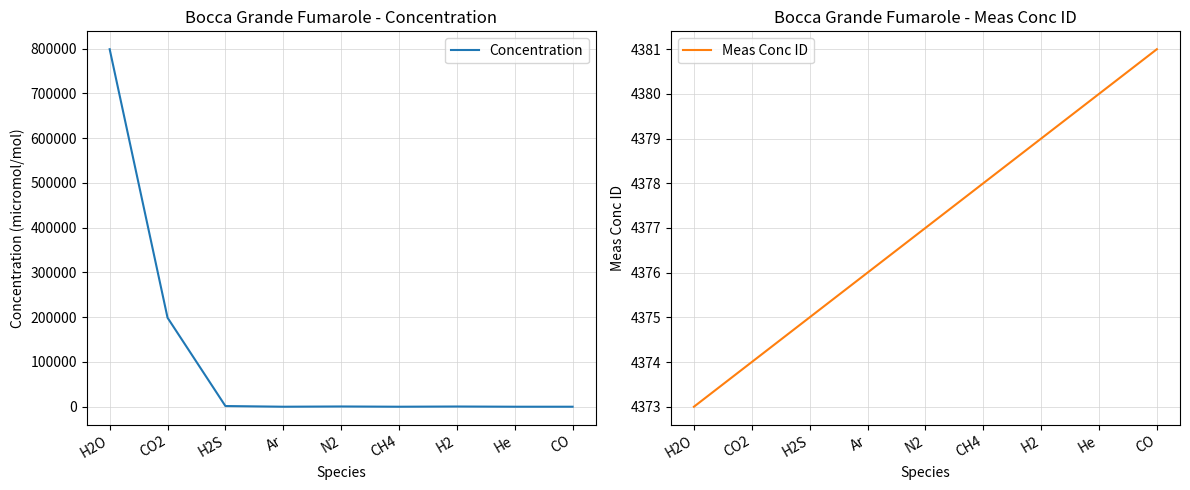

Reading left to right, list all the values displayed in this chart.

Concentration: 798500.0	198800.0	1535.0	0.8	555.0	0.8	466.0	2.0	0.6
Meas Conc ID: 4373.0	4374.0	4375.0	4376.0	4377.0	4378.0	4379.0	4380.0	4381.0